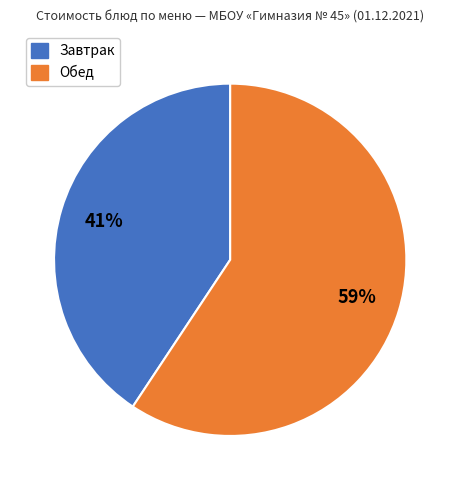

Count the number of slices in the pie.

2